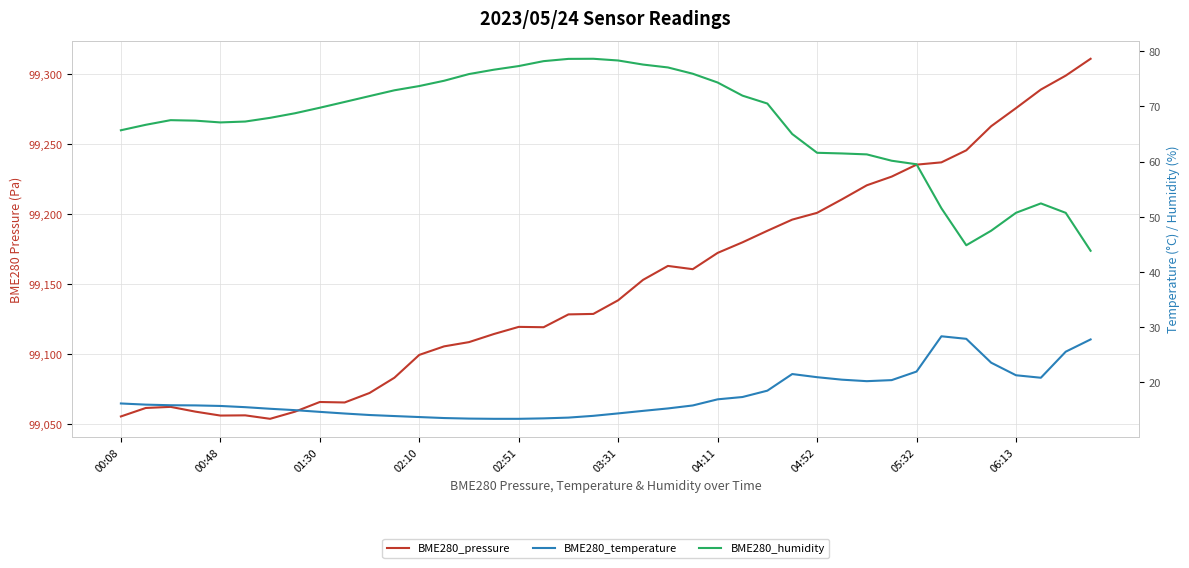

What is the average value of the BME280_temperature series?

17.6